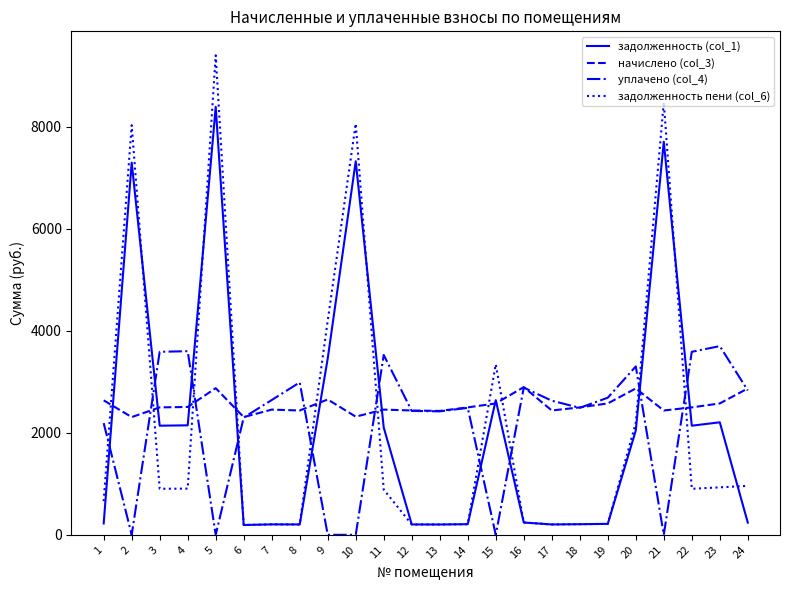

Which series has the largest range (max minus min)?

задолженность пени (col_6)